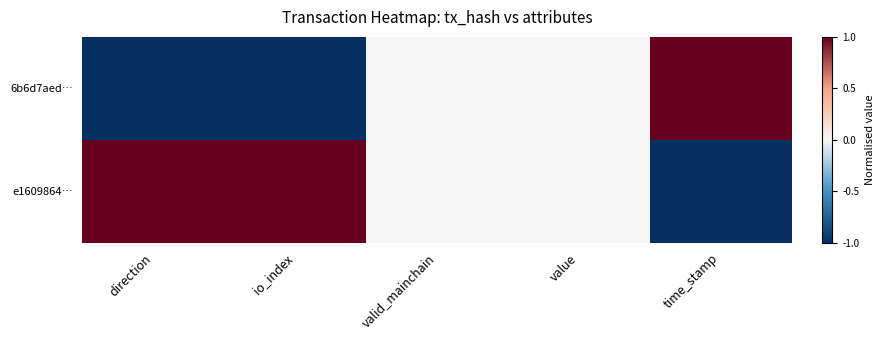

Reading right to left, what are all the values shown in this chart?

6b6d7aed…: time_stamp=1	value=0	valid_mainchain=0	io_index=-1	direction=-1
e1609864…: time_stamp=-1	value=0	valid_mainchain=0	io_index=1	direction=1